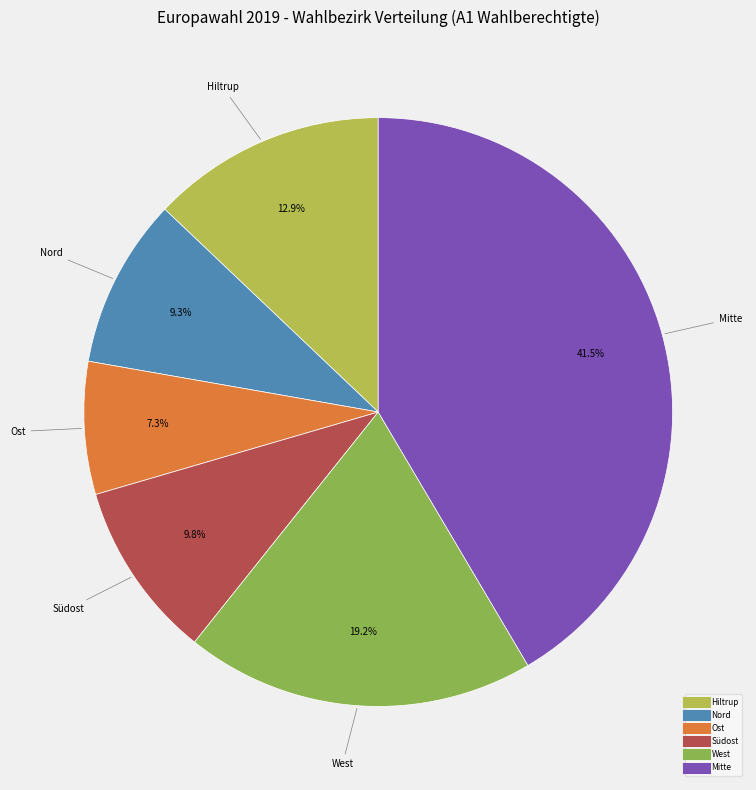

Is there any slice that represents more than half of the pie?

No